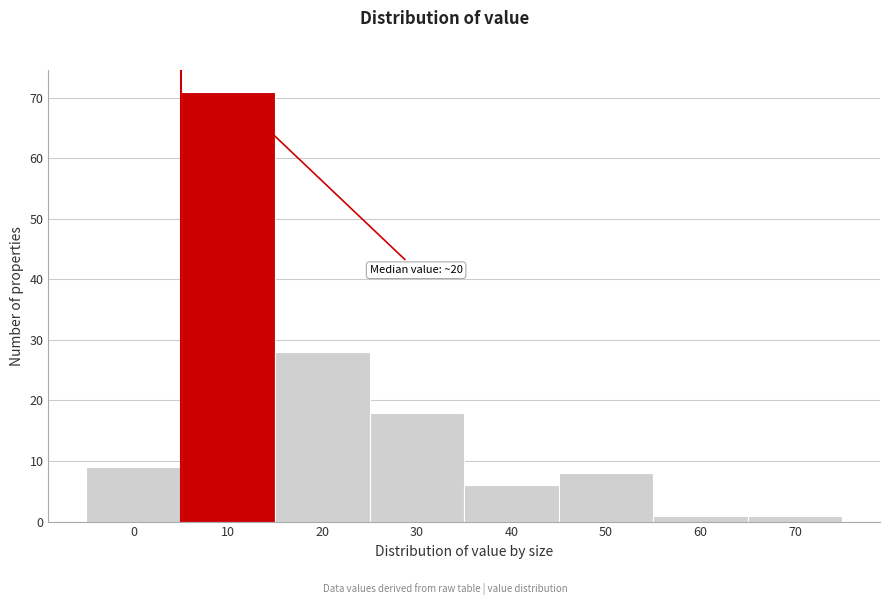

Reading right to left, transcribe all the data shown in this chart.

70=1	60=1	50=8	40=6	30=18	20=28	10=71	0=9